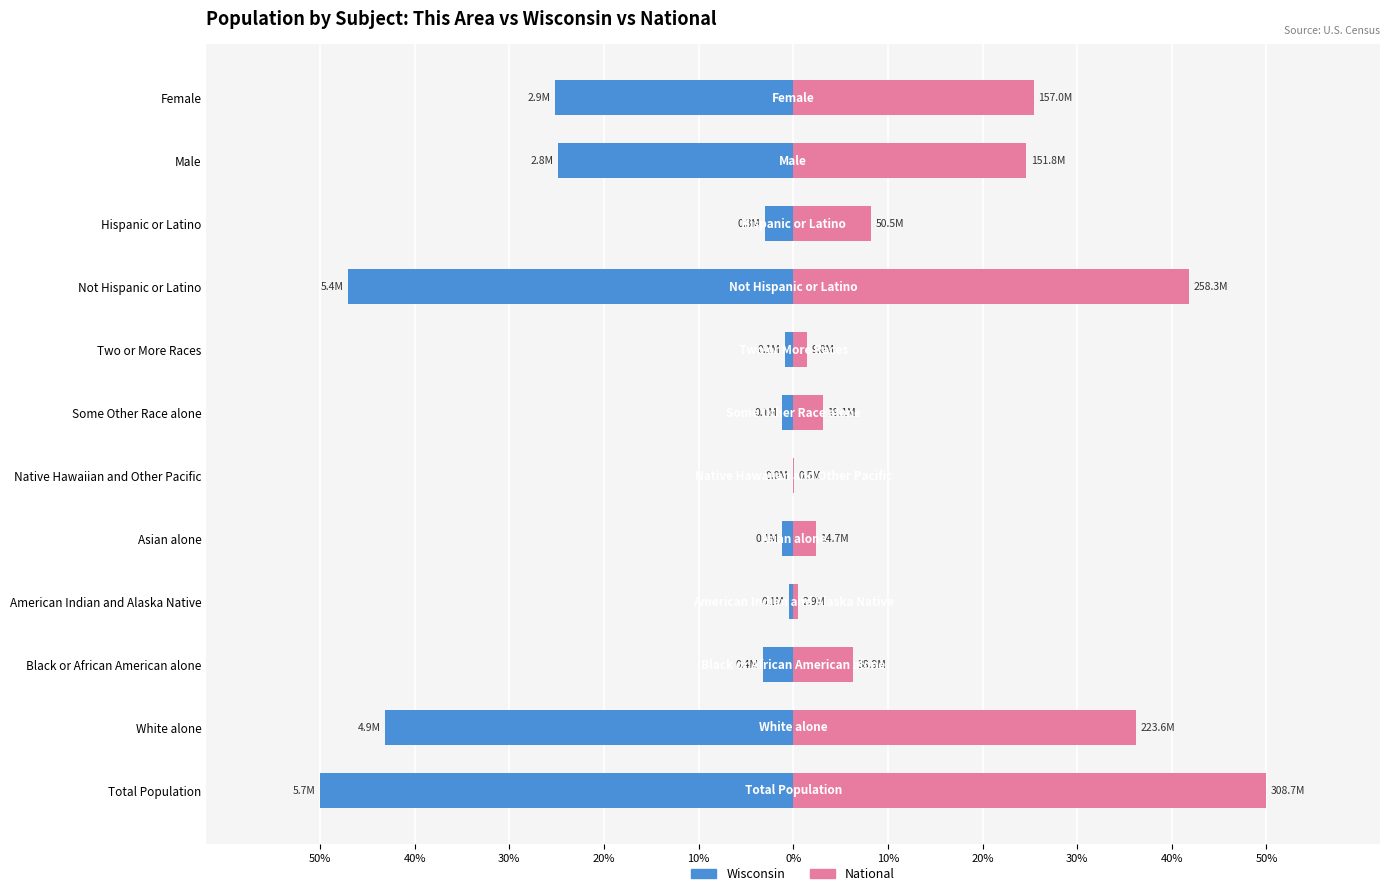

What are all the series names shown in the legend?

Wisconsin, National